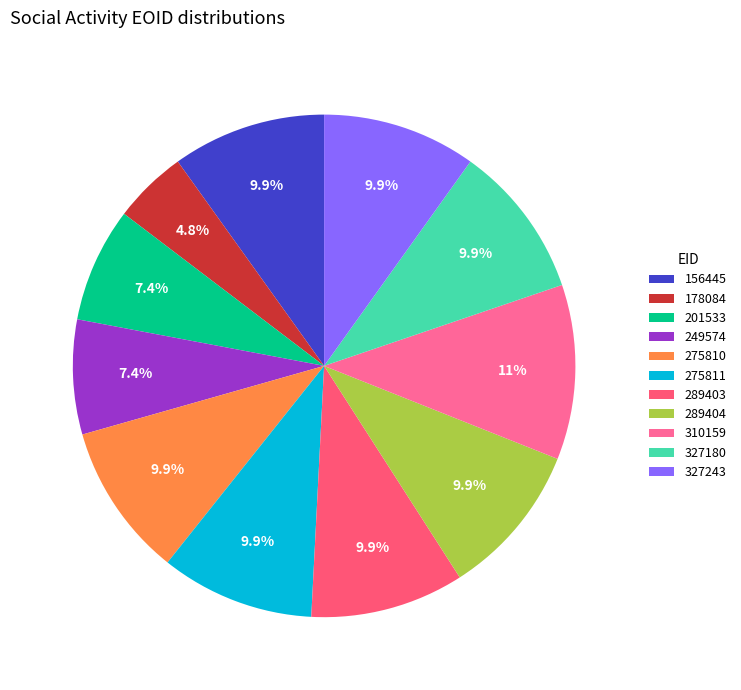

Rank the categories by value from highest to lowest.

310159, 327243, 156445, 289404, 275810, 275811, 289403, 327180, 249574, 201533, 178084